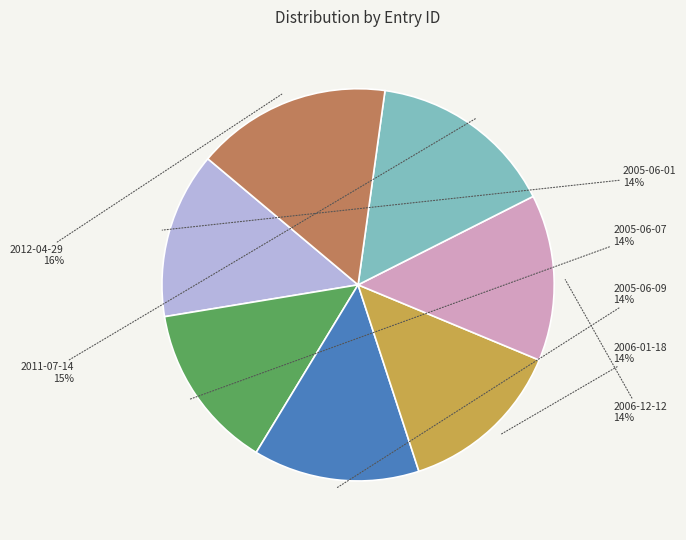

Which category has the biggest portion of the pie?

2012-04-29